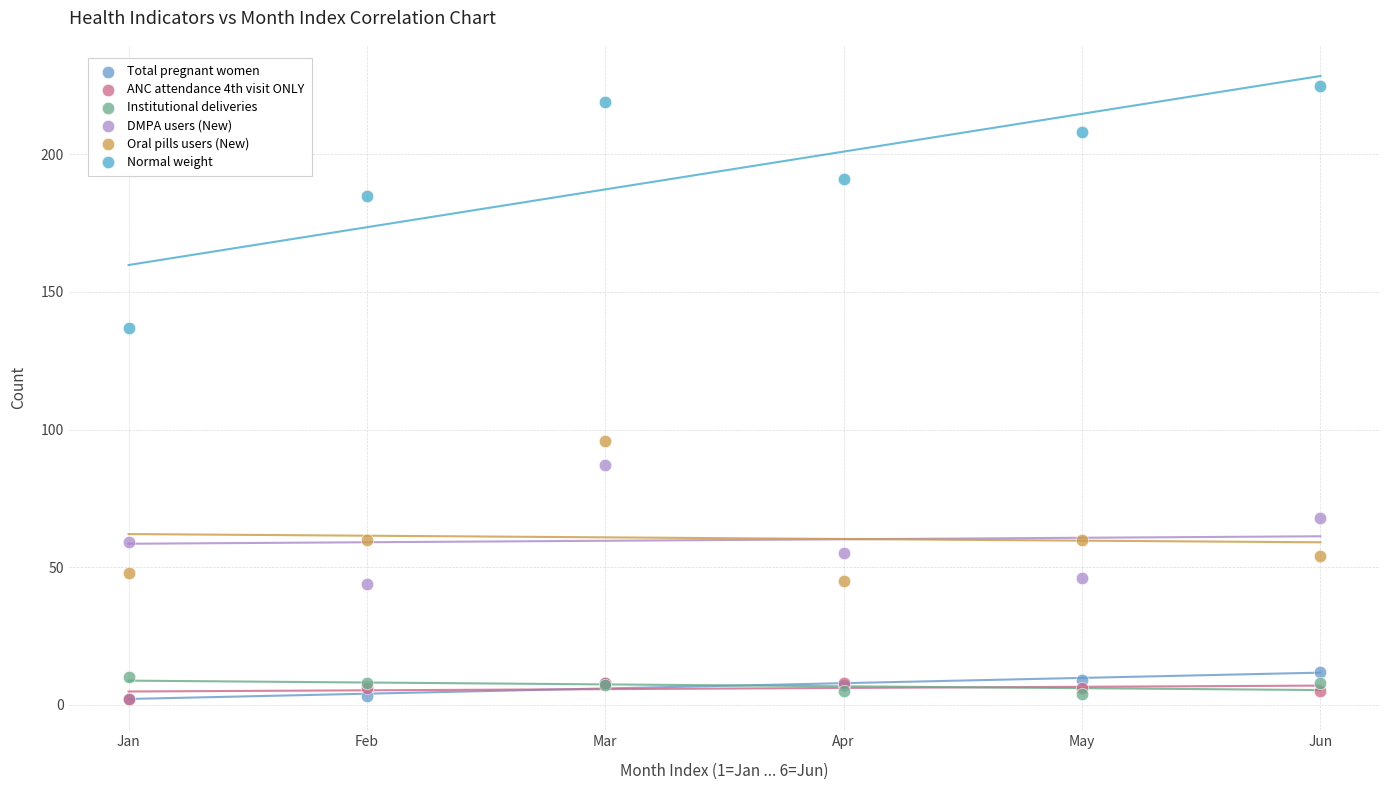

In the Normal weight series, what Y value is closest to 181?

185